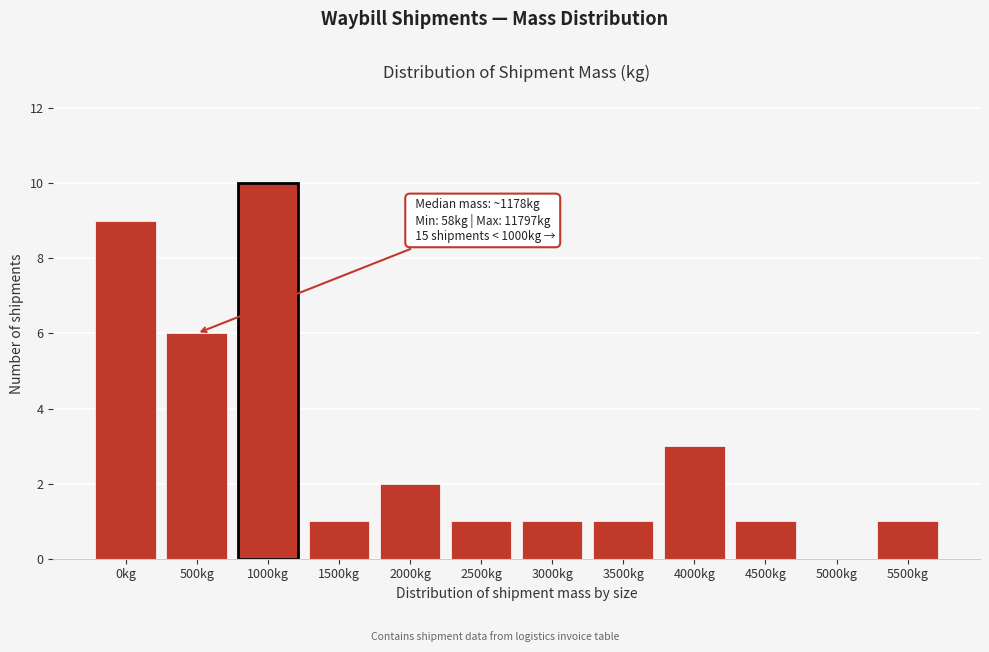

Reading left to right, transcribe all the data shown in this chart.

0kg=9	500kg=6	1000kg=10	1500kg=1	2000kg=2	2500kg=1	3000kg=1	3500kg=1	4000kg=3	4500kg=1	5000kg=0	5500kg=1